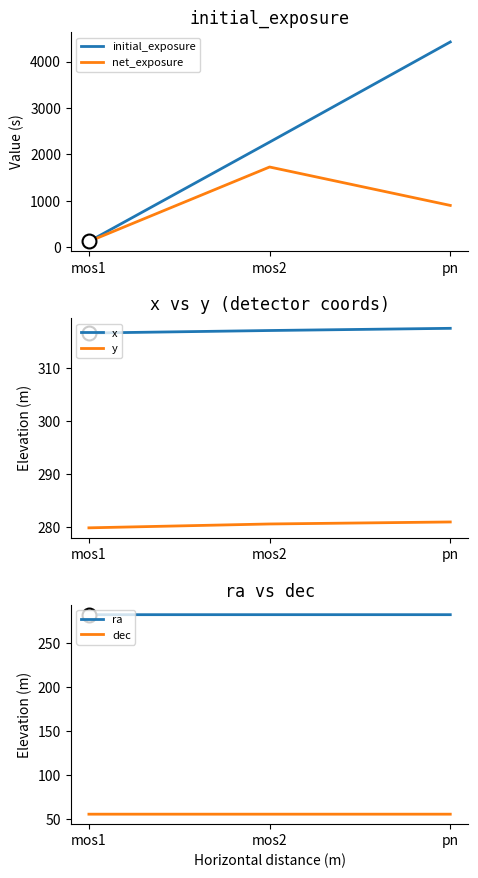

True or false: initial_exposure has a value of 2264.6 at mos2.

True